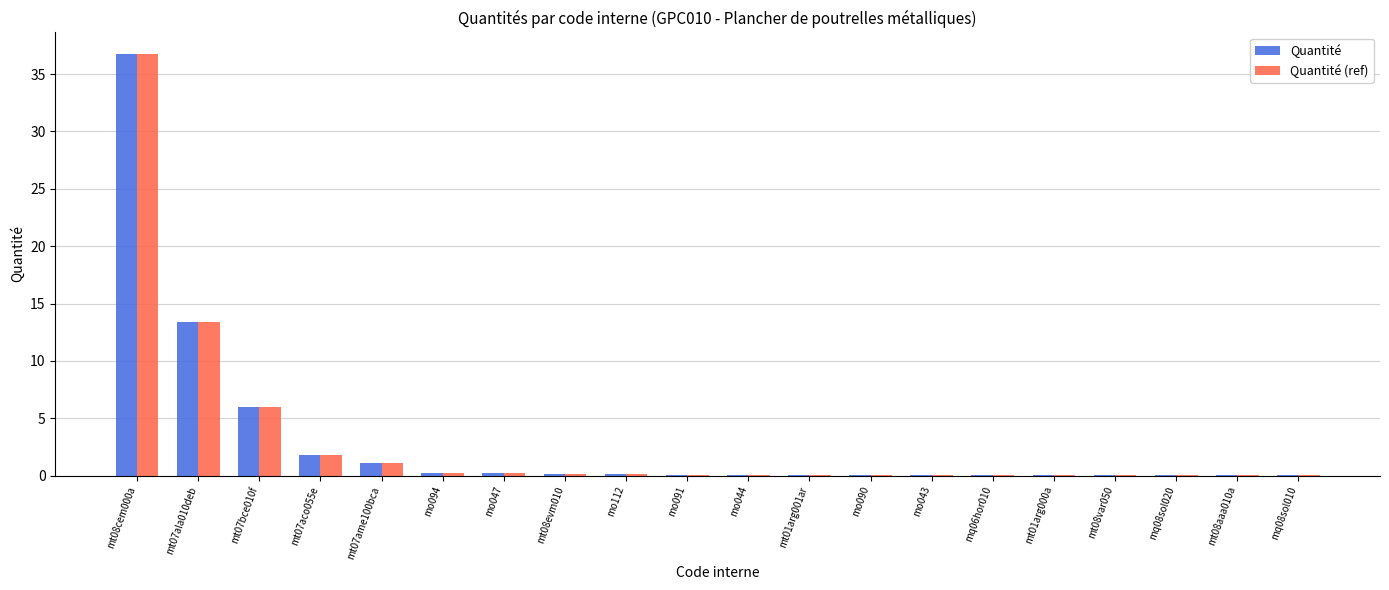

True or false: Quantité has a value of 0.1 at mt08evm010.

True